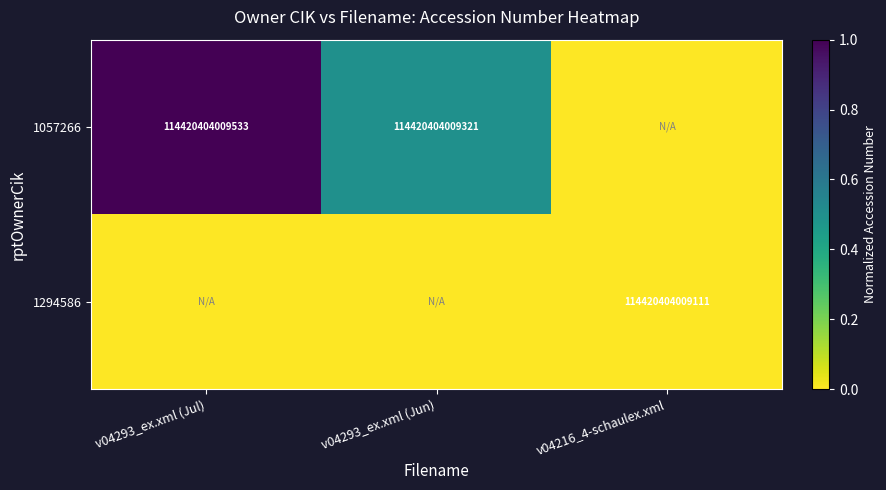

True or false: 1294586 has a value of 37091279822624 at v04216_4-schaulex.xml.

False